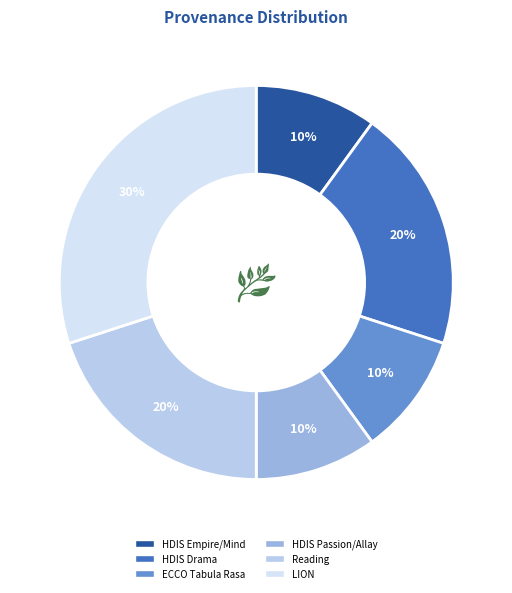

What is the smallest slice in the pie chart?

Searching "empire" and "mind" in HDIS